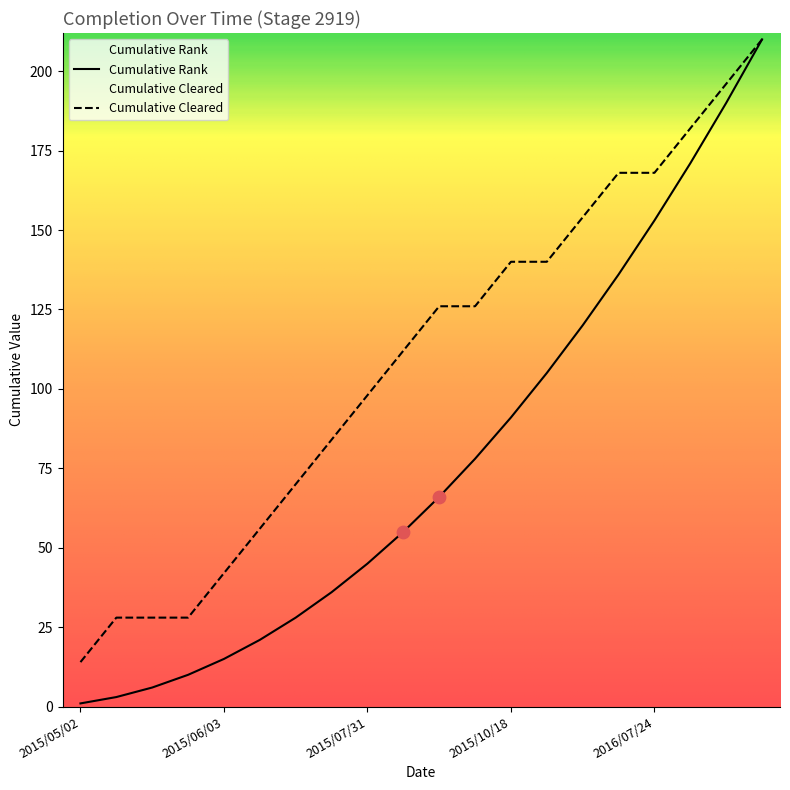

Between 2016/12/28 and 2015/08/12, which is larger?

2016/12/28